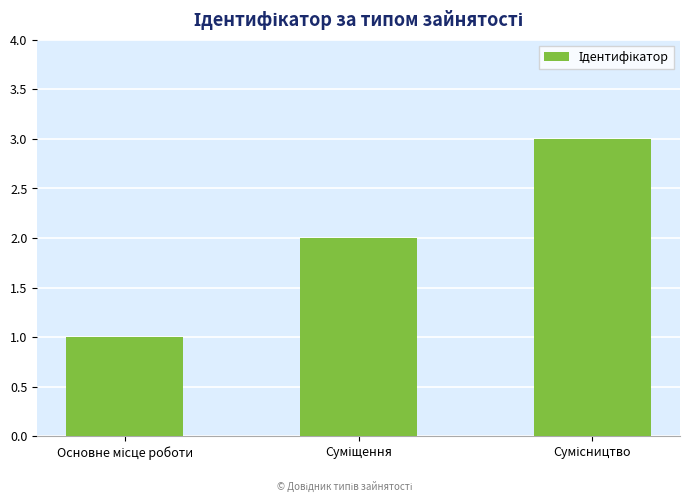

What is the sum of all values?

6